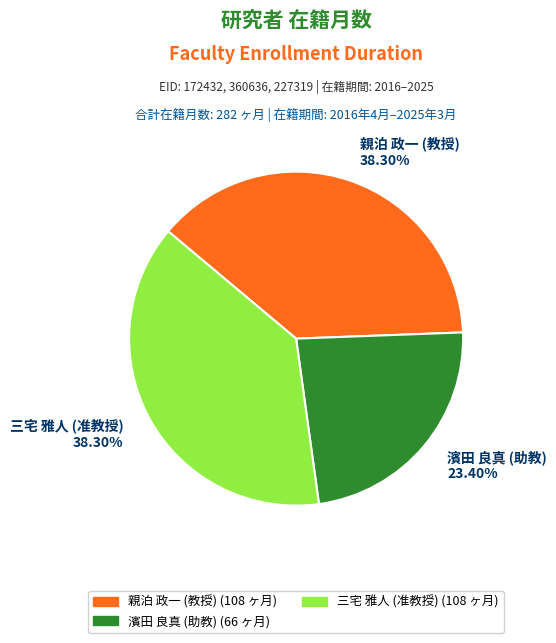

What is the ratio of the value at 濱田 良真 (助教) 23.40% to the value at 三宅 雅人 (准教授) 38.30%?

0.6